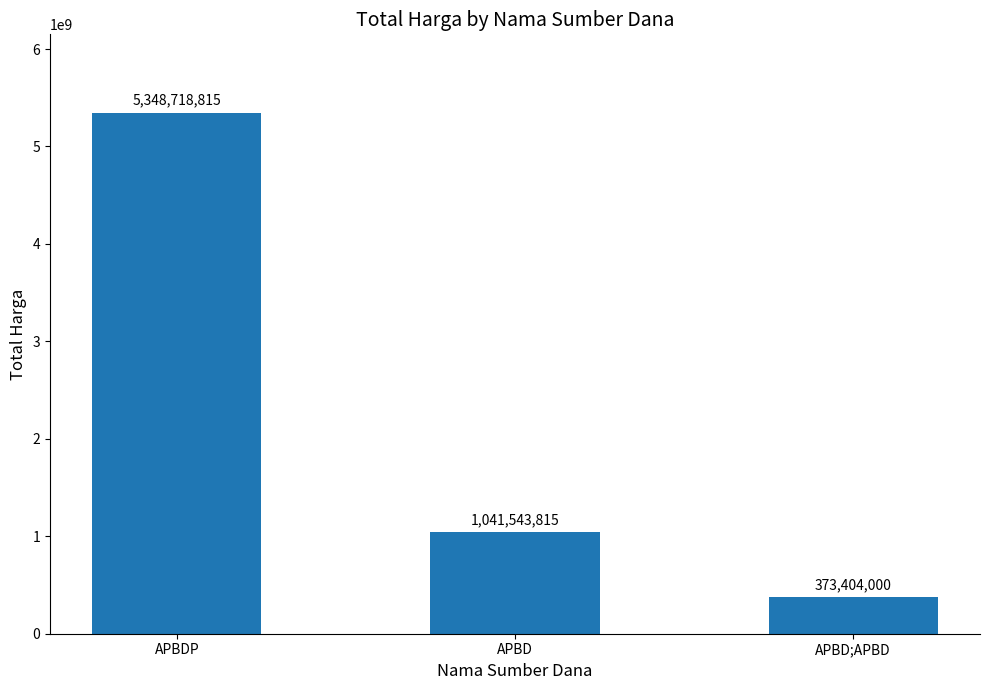

Where does the data first go above 1041543815?

APBDP